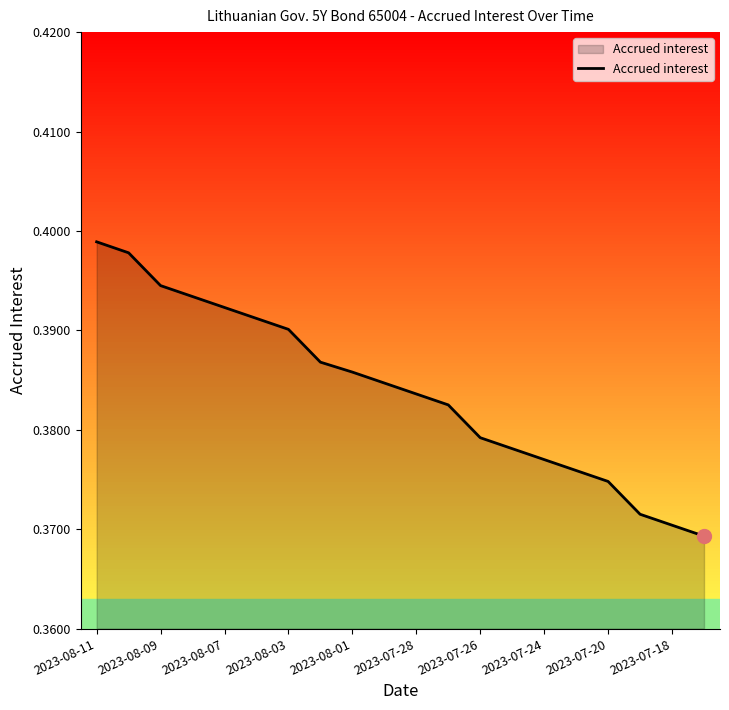

How many values are between 0 and 1?

20